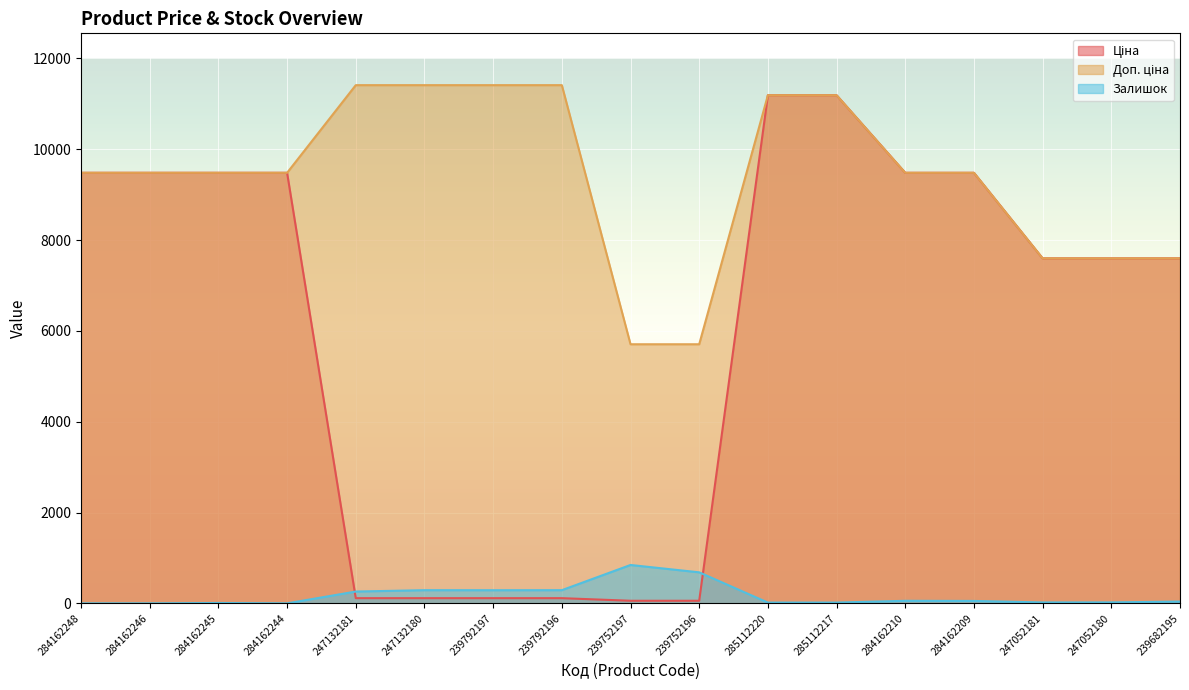

How many data points does each series have?

17